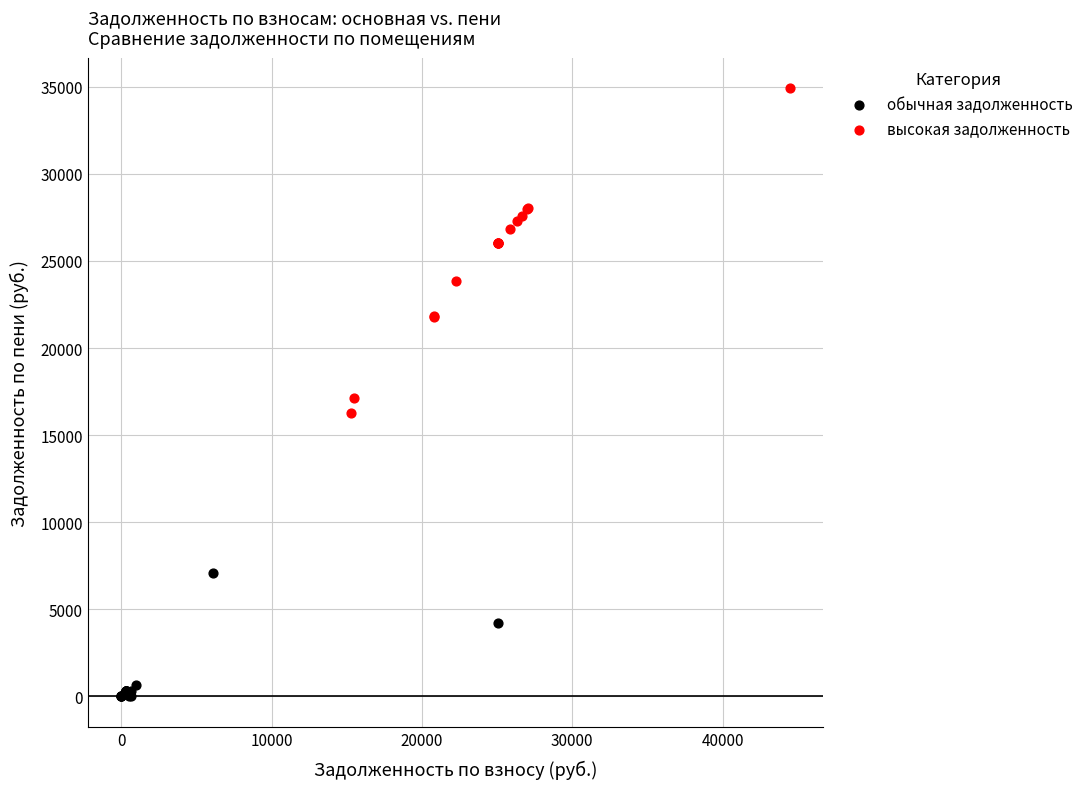

Which series has the widest spread of Y values?

высокая задолженность